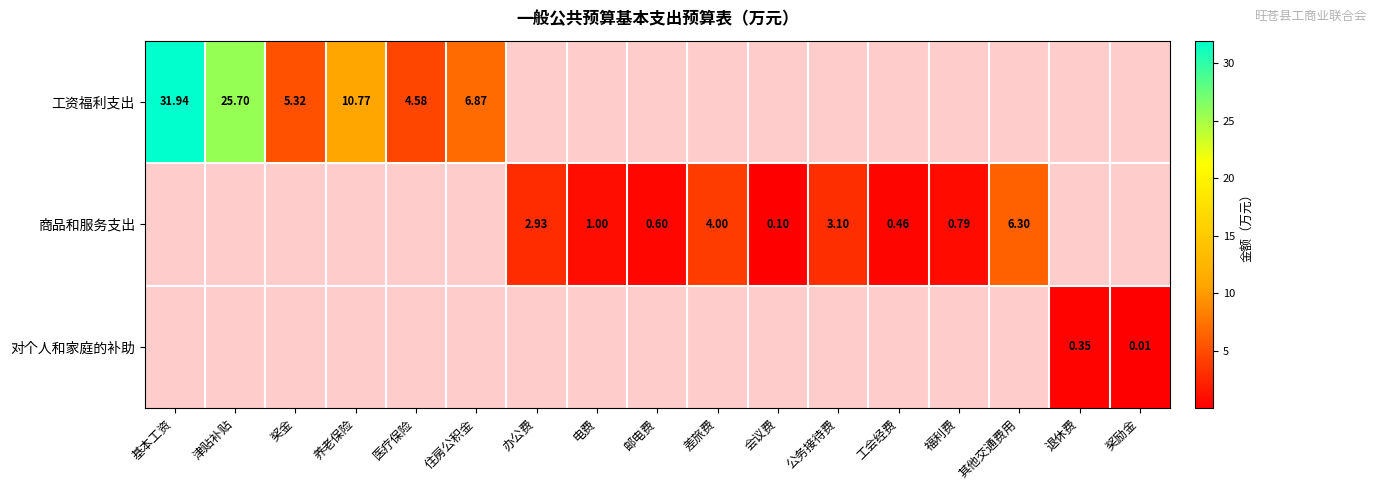

Is the value of 商品和服务支出 at 会议费 greater than the value of 工资福利支出 at 住房公积金?

No